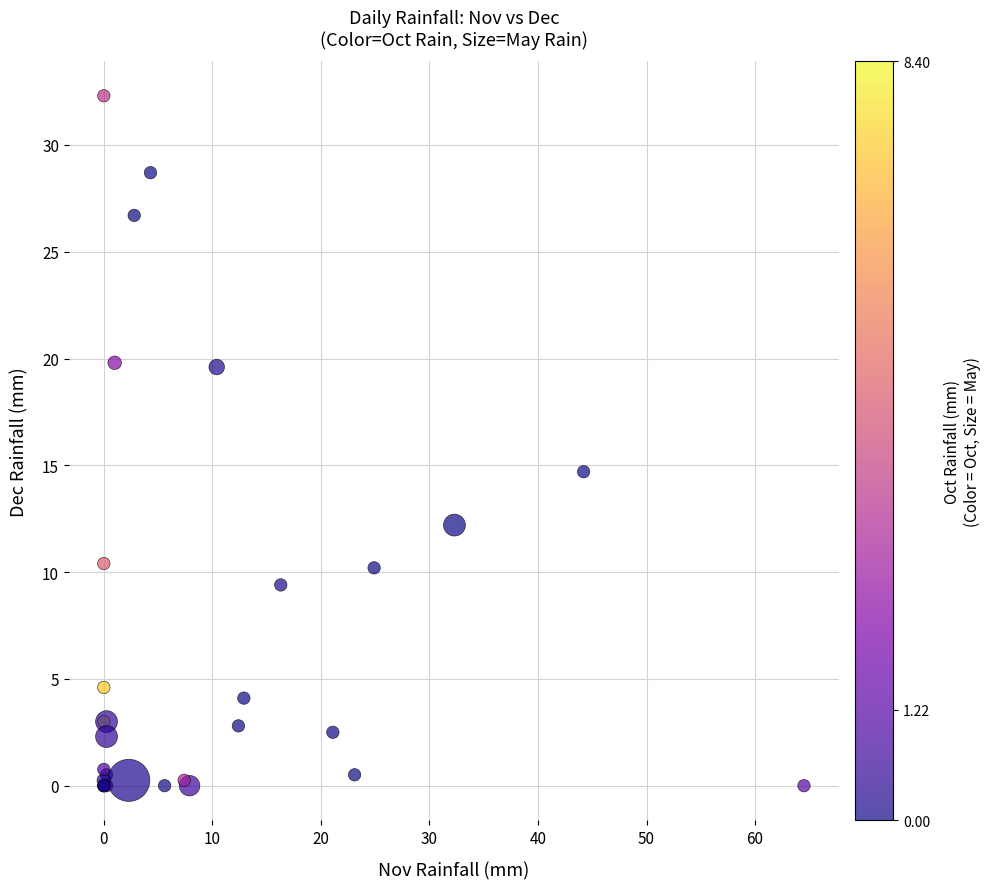

What Y value in the scatter plot is closest to 16?

14.7